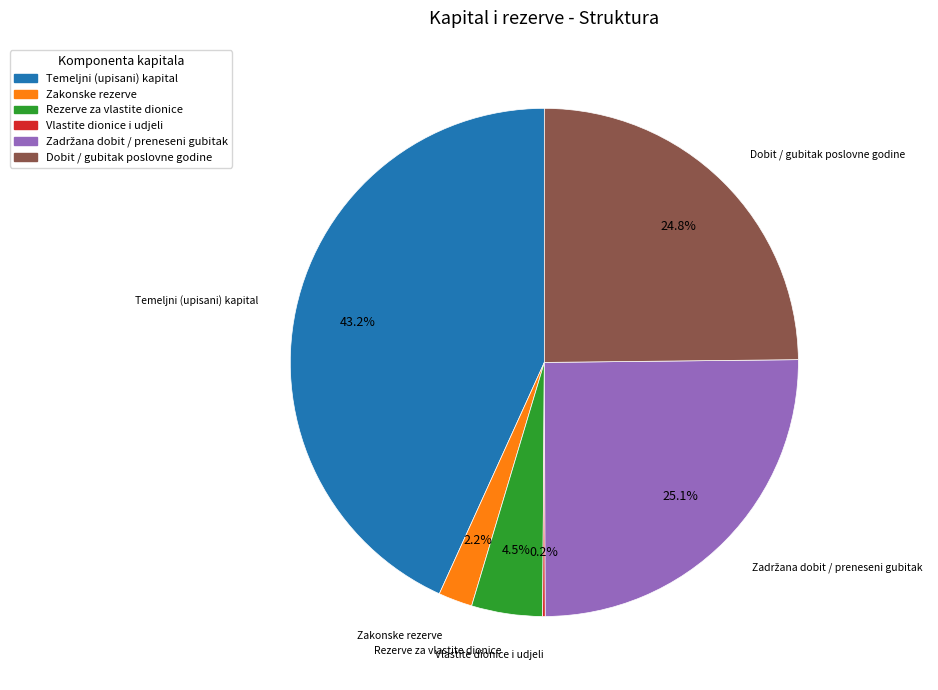

Does any single category account for the majority?

No